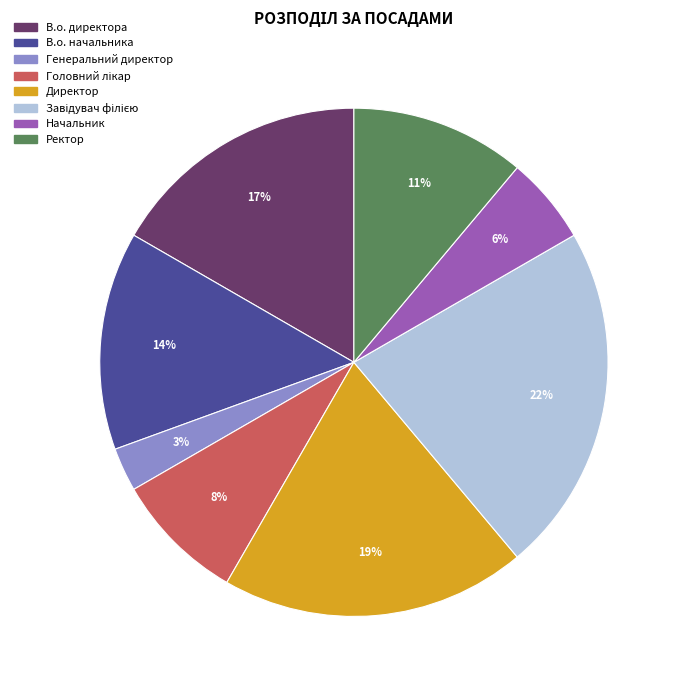

What percentage is the Генеральний директор slice, to the nearest percent?

3%